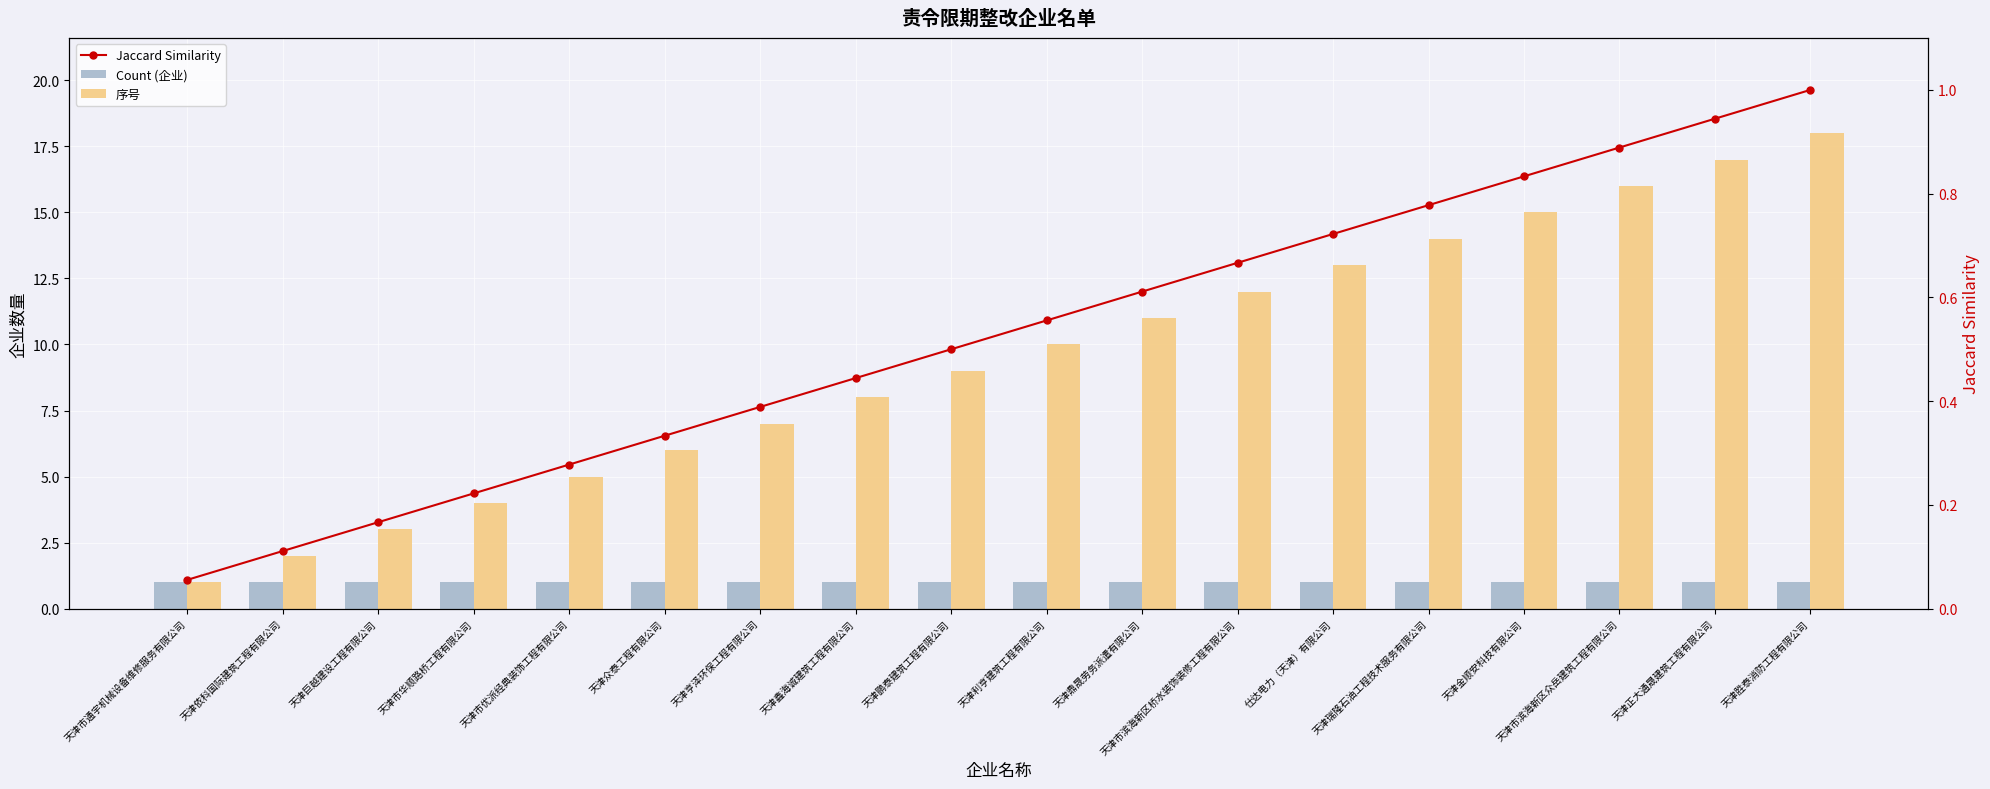

Are the bars horizontal?

No